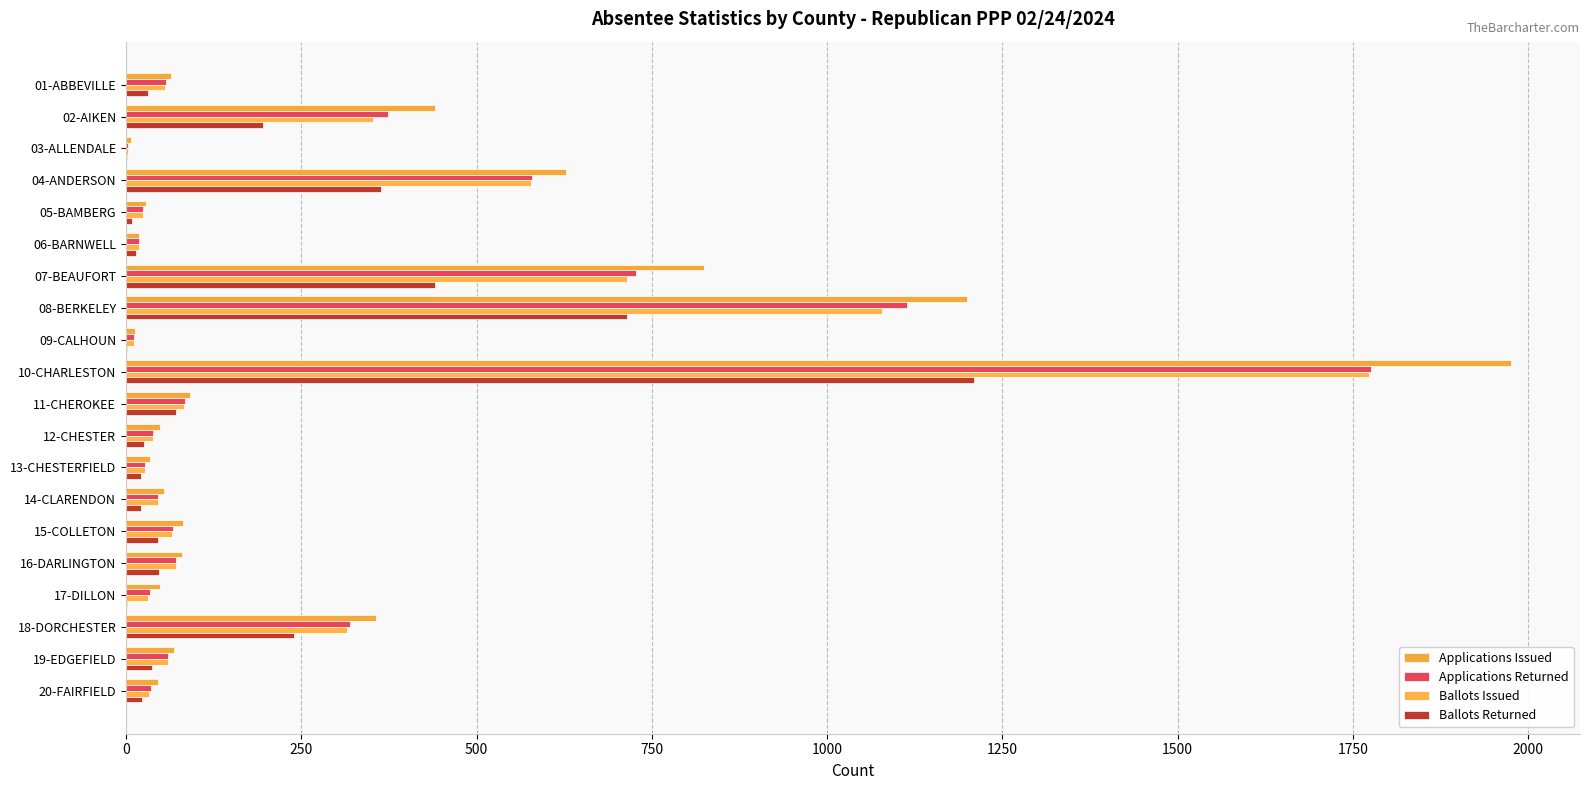

At which category is the sum across all series the highest?

10-CHARLESTON